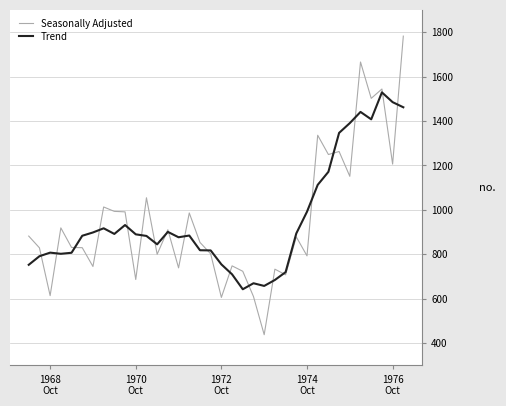

Count the number of data series in this chart.

2